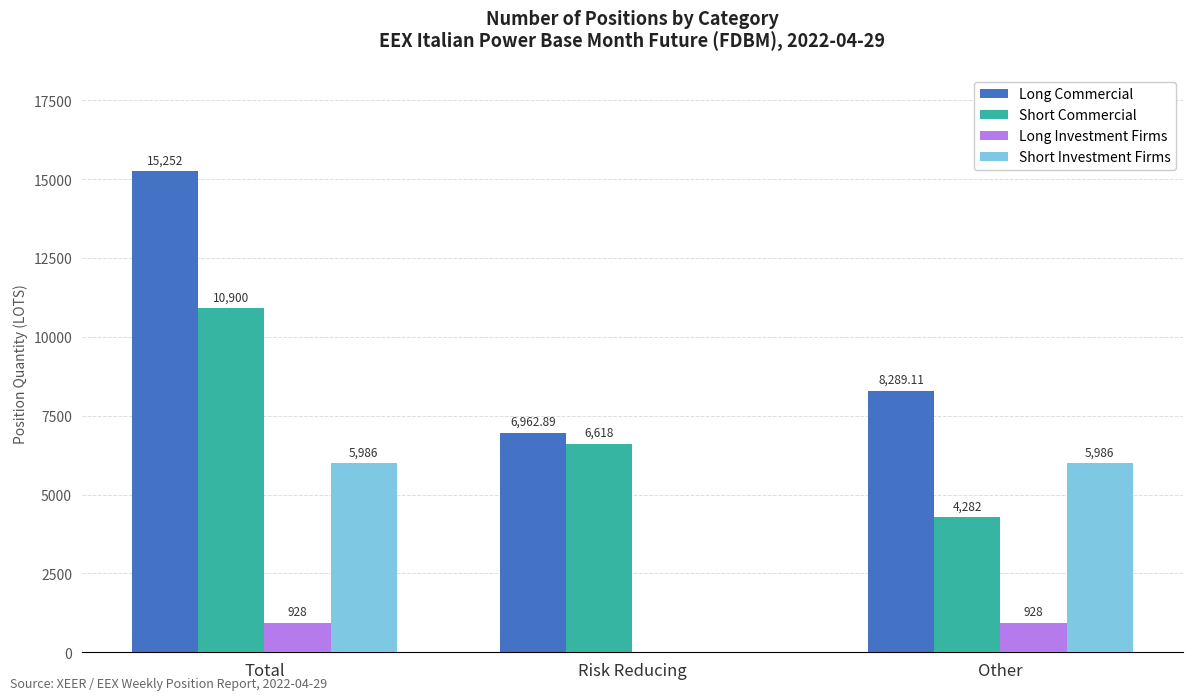

True or false: Long Investment Firms has a value of -640.2 at Risk Reducing.

False